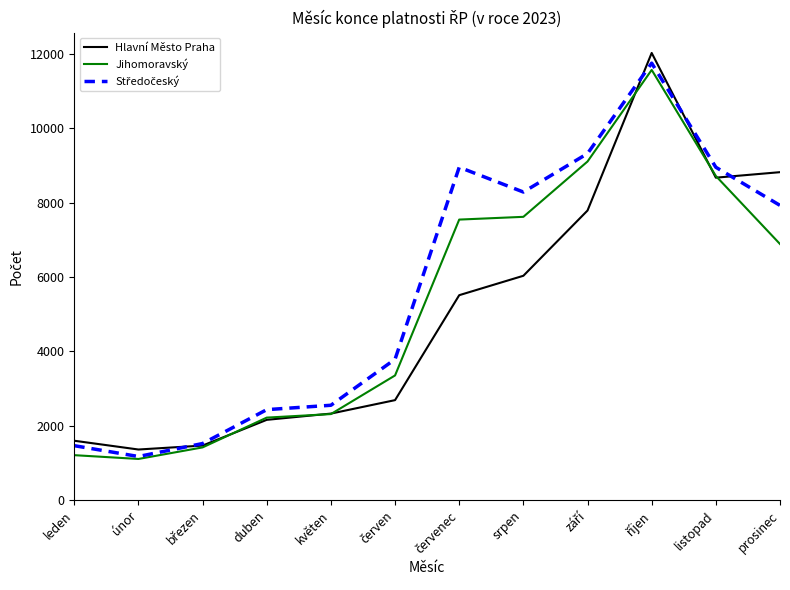

What is the total value across all series at únor?

3644